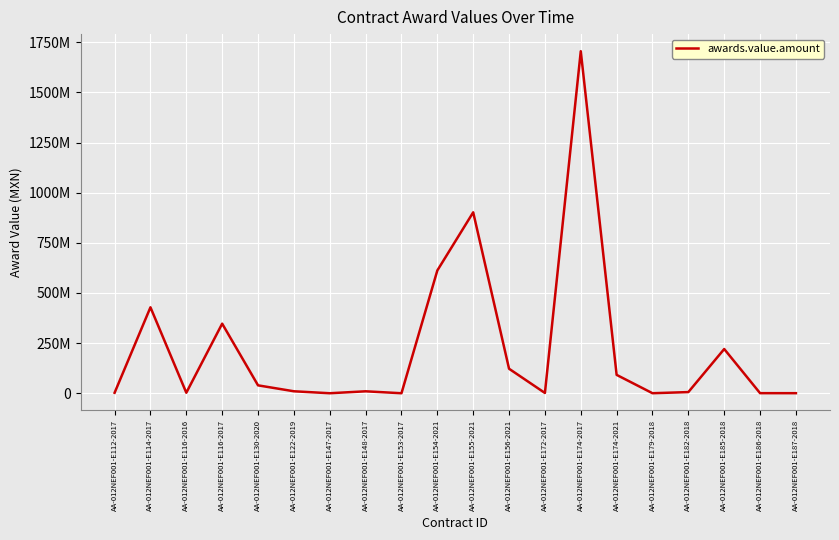

How many interior local peaks (higher than both neighbors) does the data have?

6